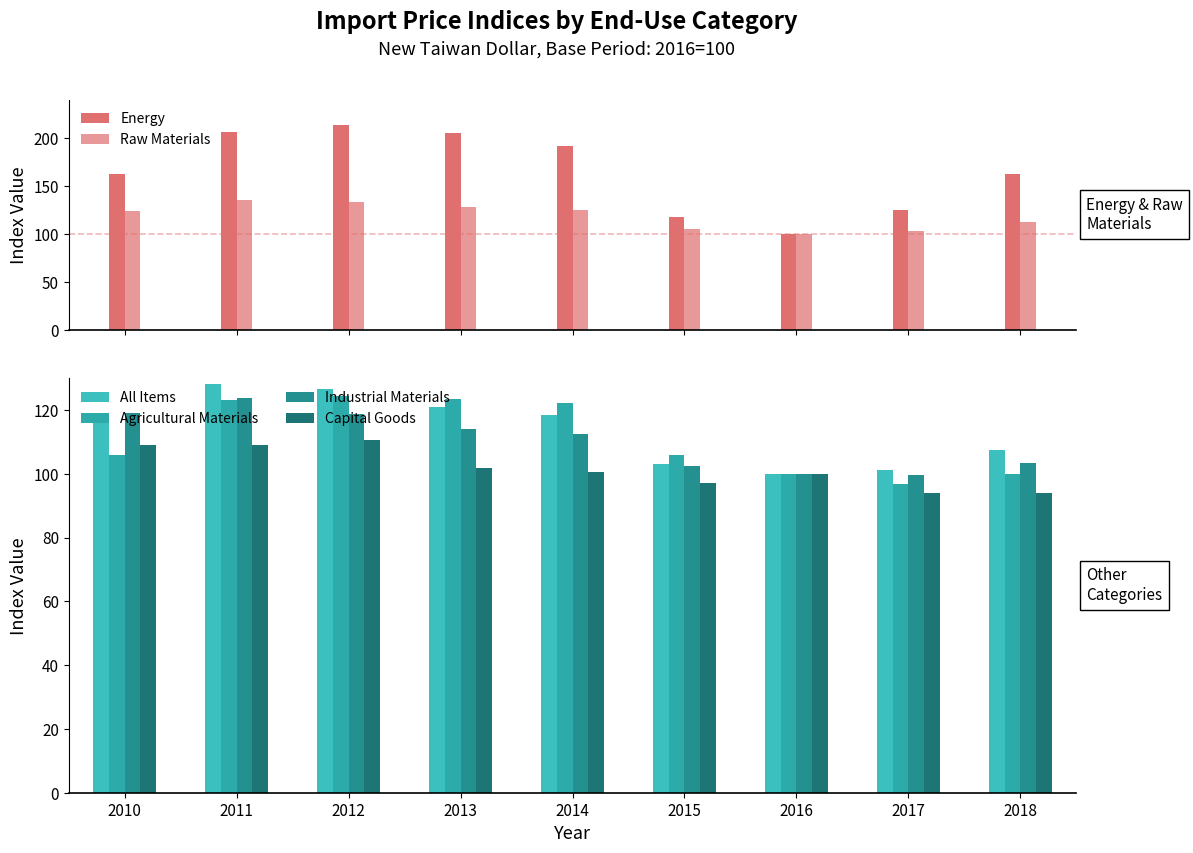

List the labels in order of Agricultural Materials value, largest first.

2012, 2013, 2011, 2014, 2015, 2010, 2016, 2018, 2017